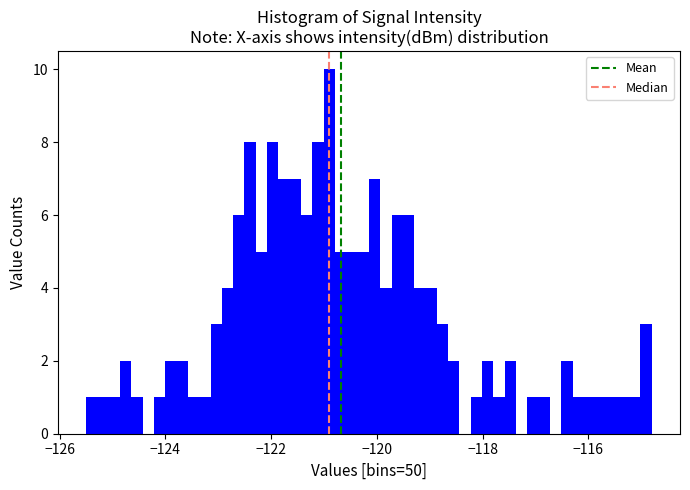

Around what value on the x-axis is the tallest bar? Give the approximate position of its centre, as read against the axis.

-120.8